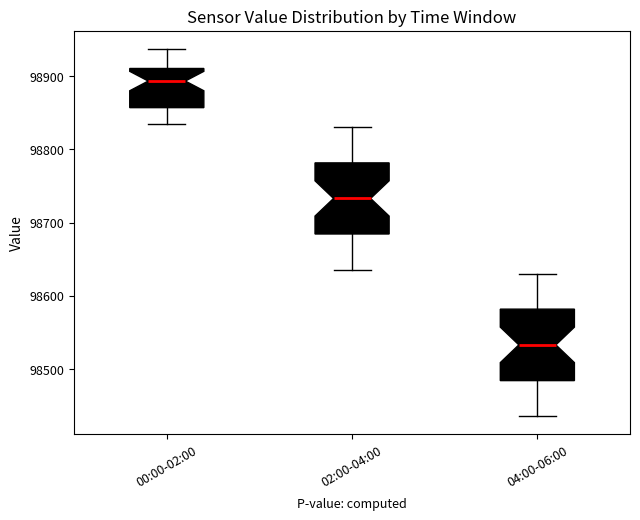

Which box's median line is the lowest?

04:00-06:00